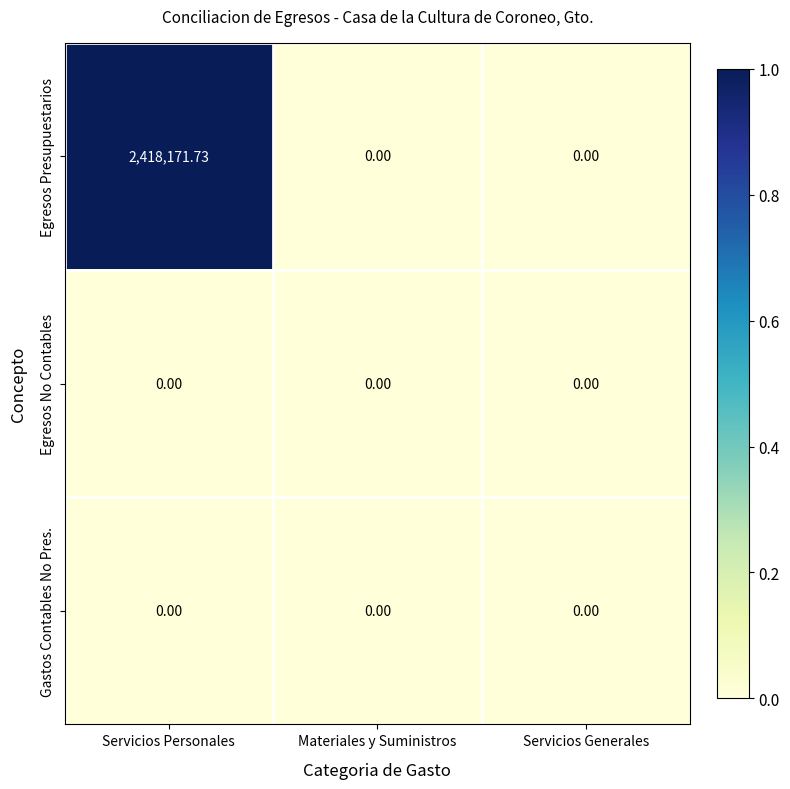

Which category has the highest value in the Egresos Presupuestarios series?

Servicios Personales